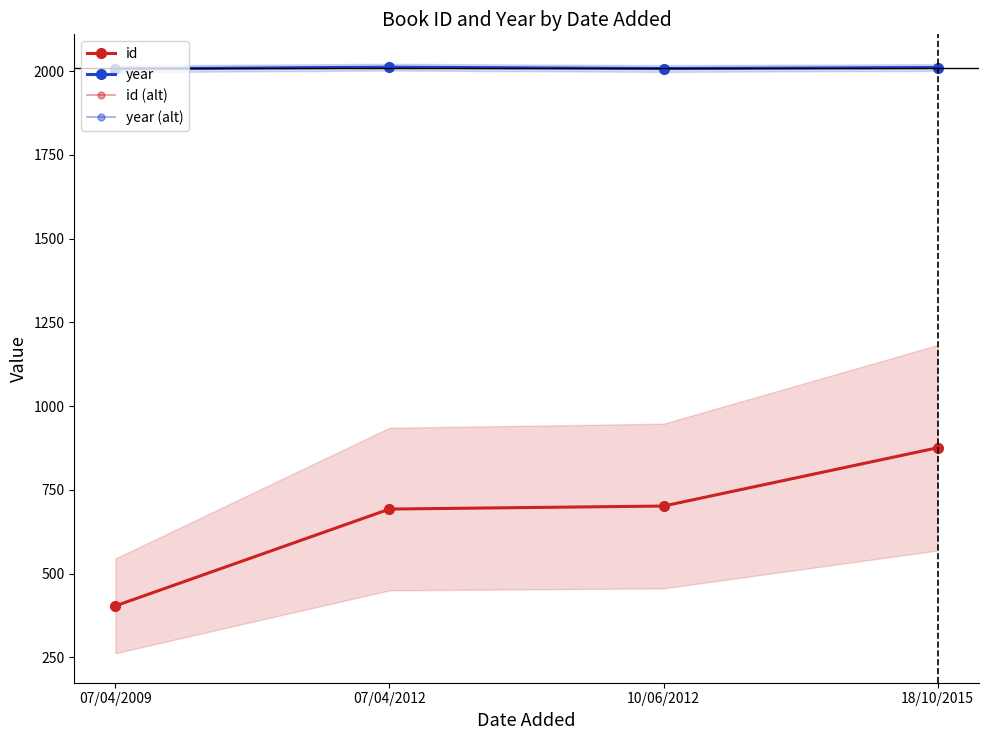

What is the lowest value of the year (alt) series?

2007